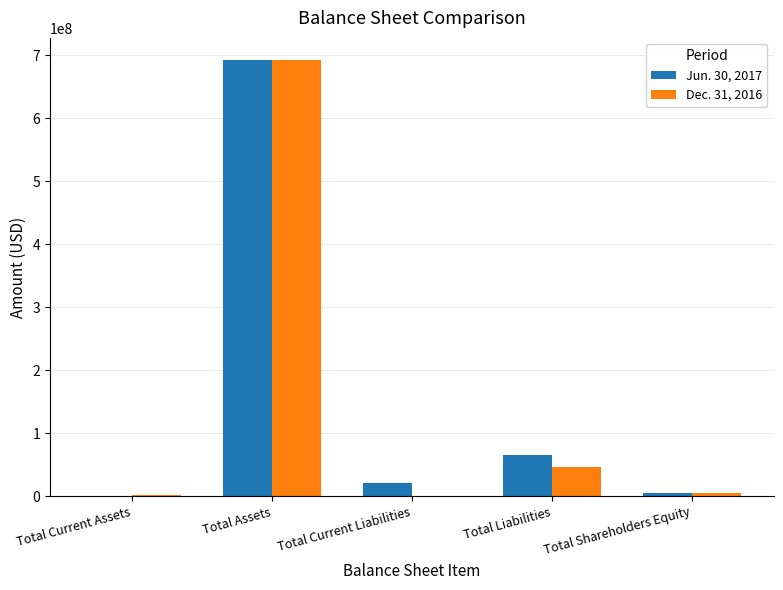

What is the maximum value for Jun. 30, 2017?

692571878